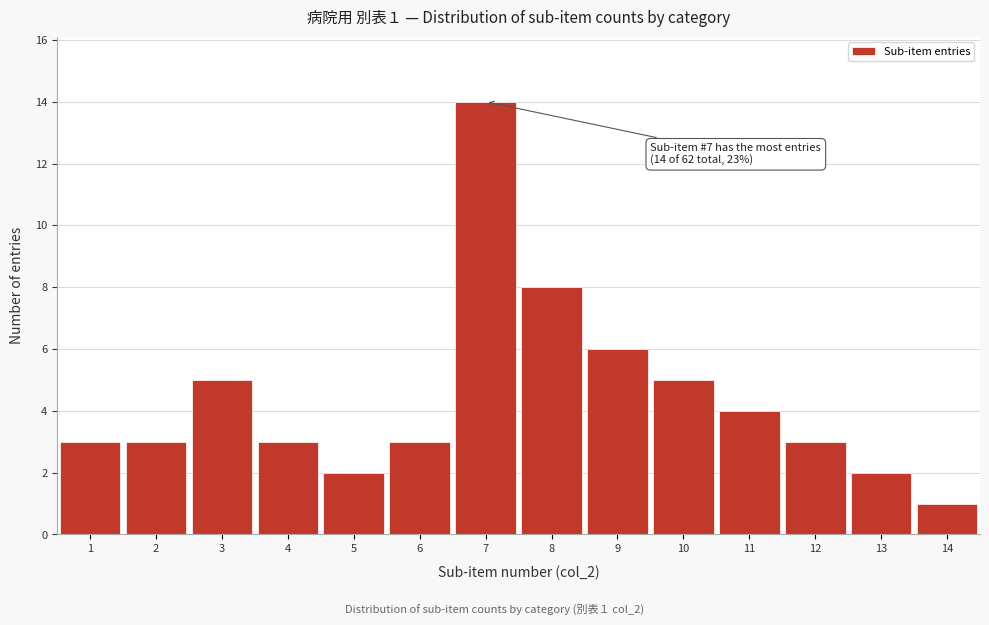

Reading left to right, list all the values displayed in this chart.

3	3	5	3	2	3	14	8	6	5	4	3	2	1